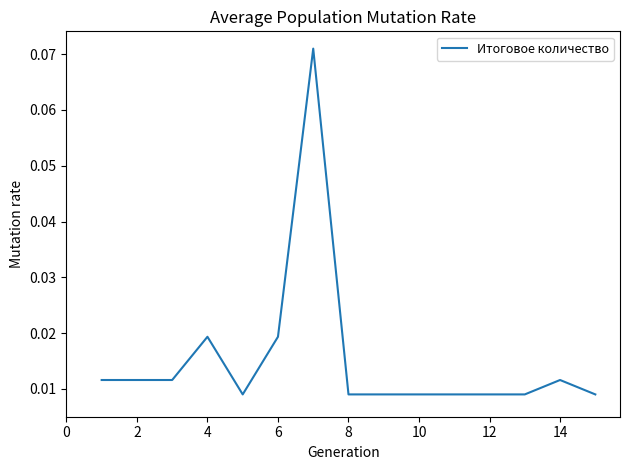

How many values are between 0 and 1?

15